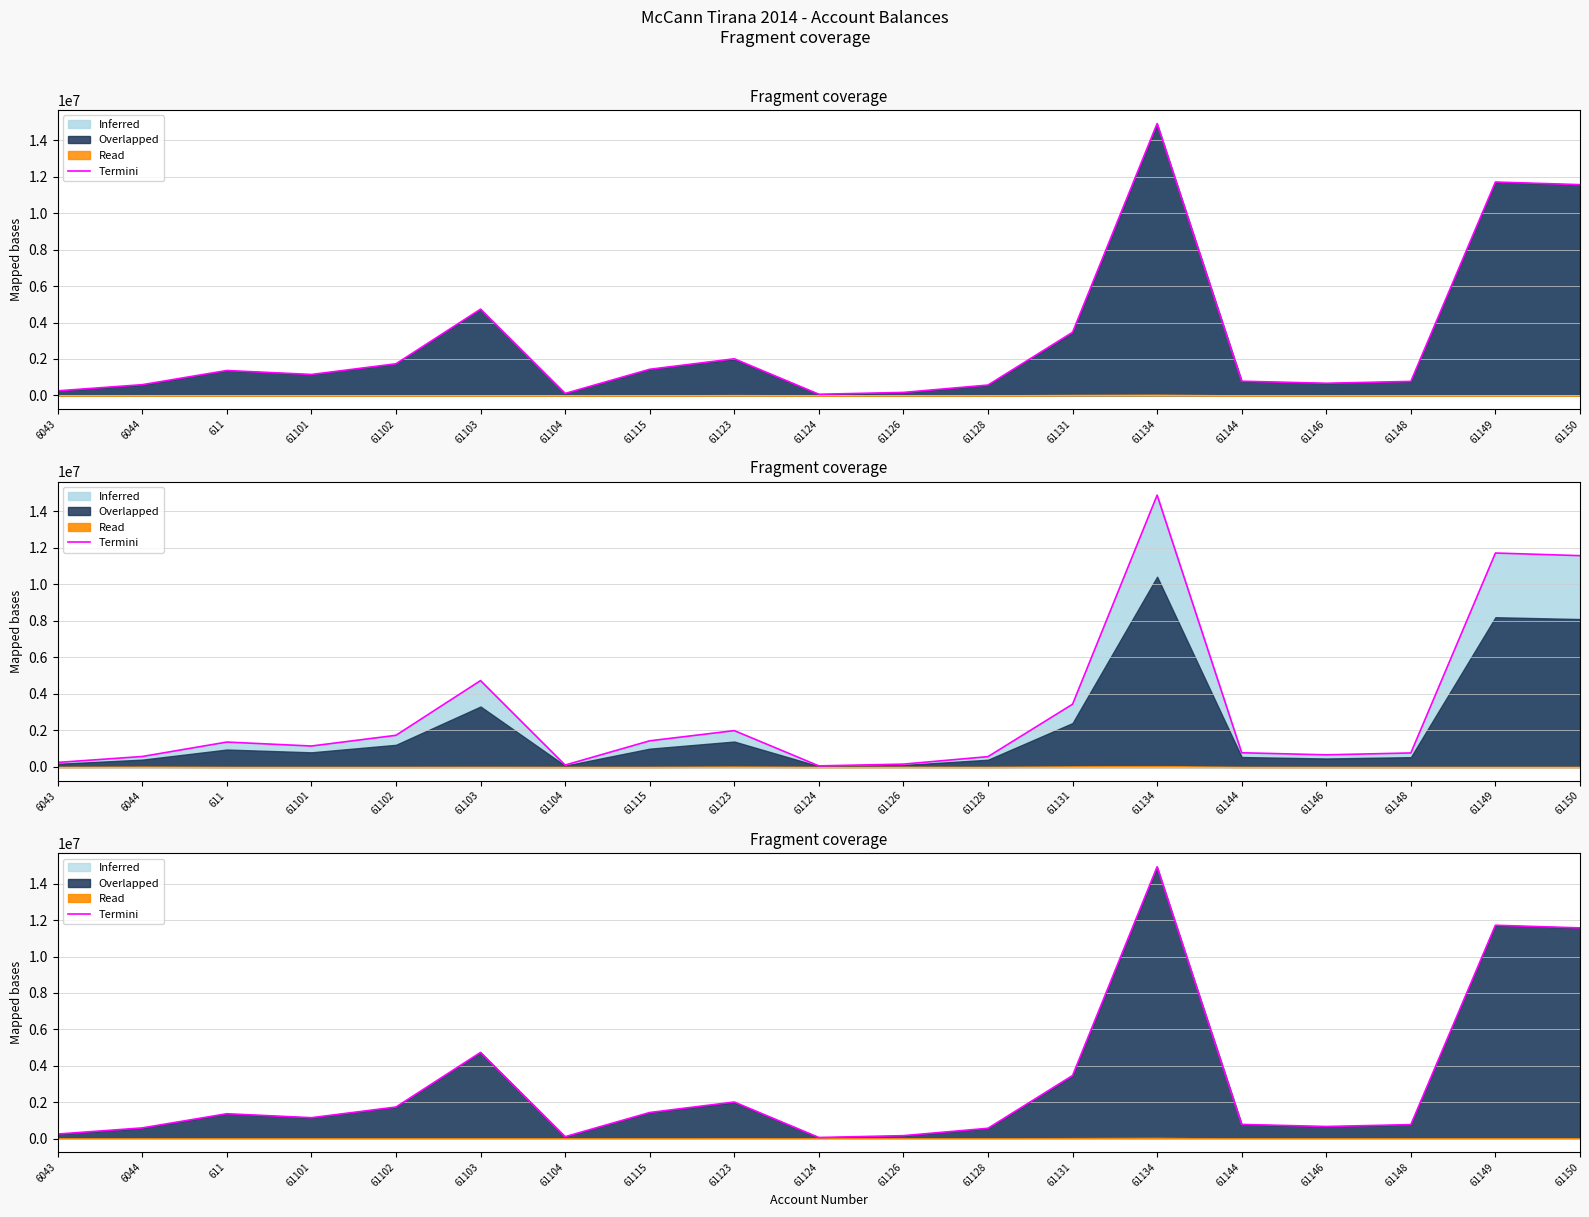

Which has a higher value, 61115 or 6043?

61115